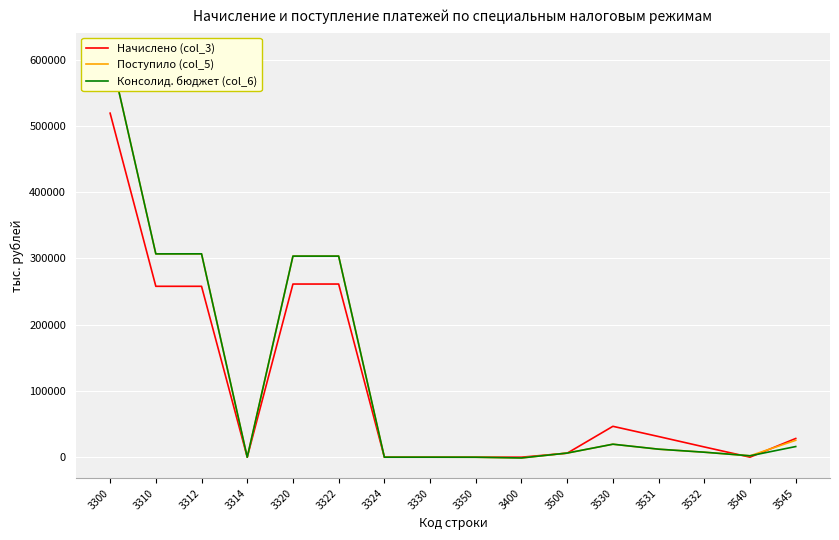

The value of Начислено (col_3) at 3322 is 118650. True or false?

False